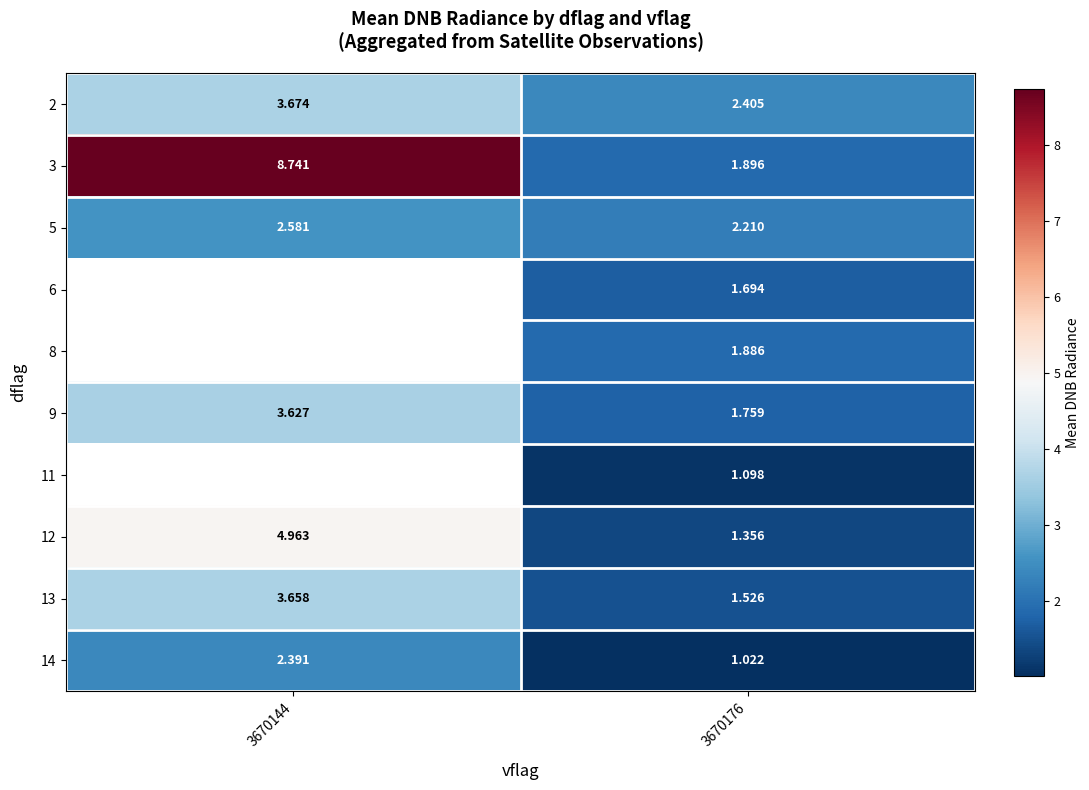

How many values in the 12 series exceed 4?

1